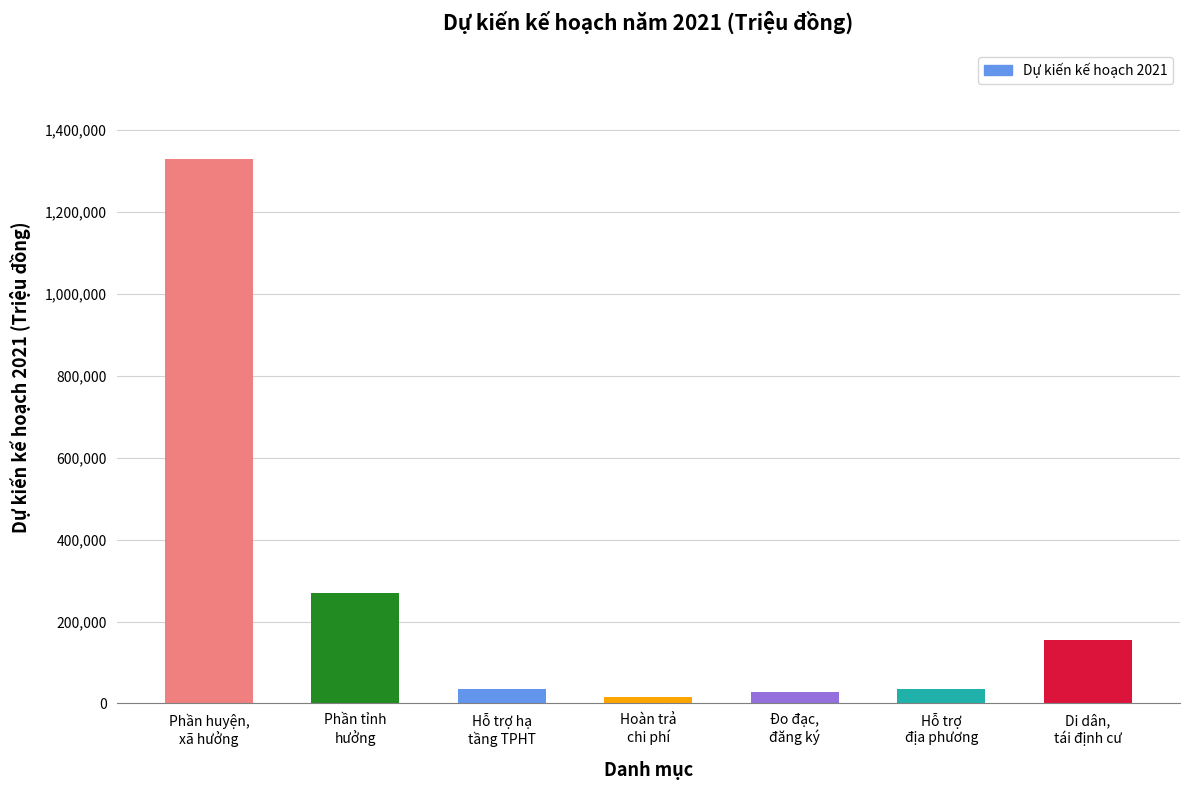

What is the maximum value shown in the chart?

1329385.0